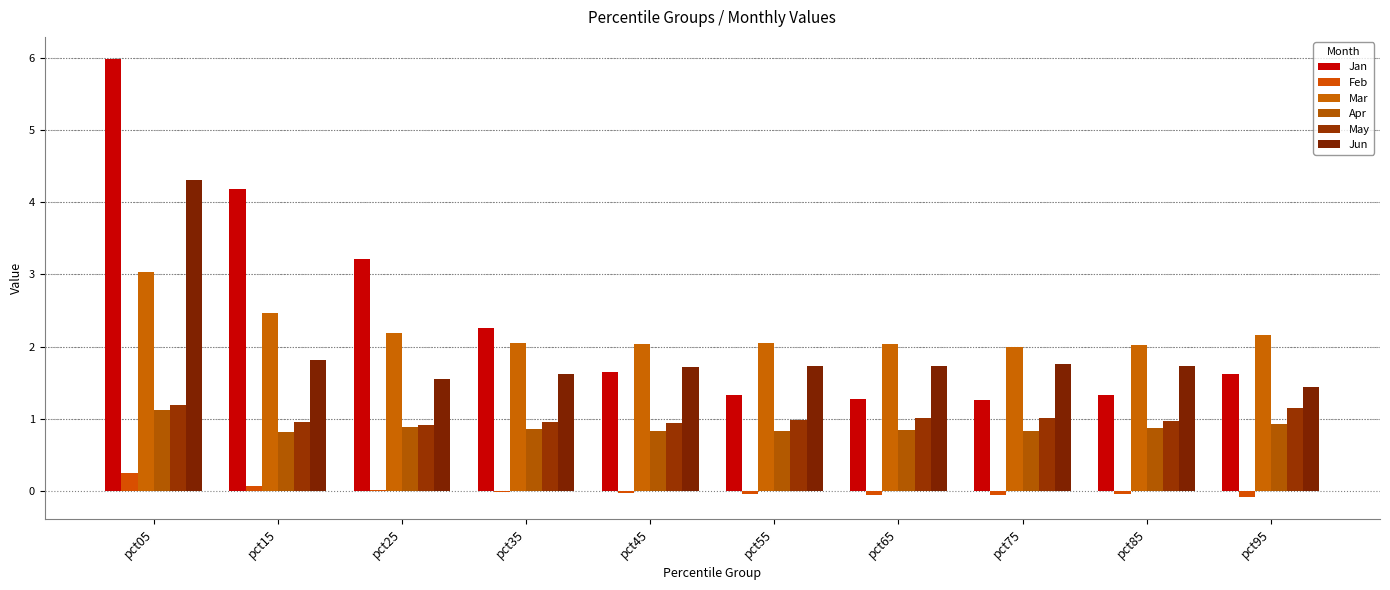

Read the Jun value at pct25.

1.6